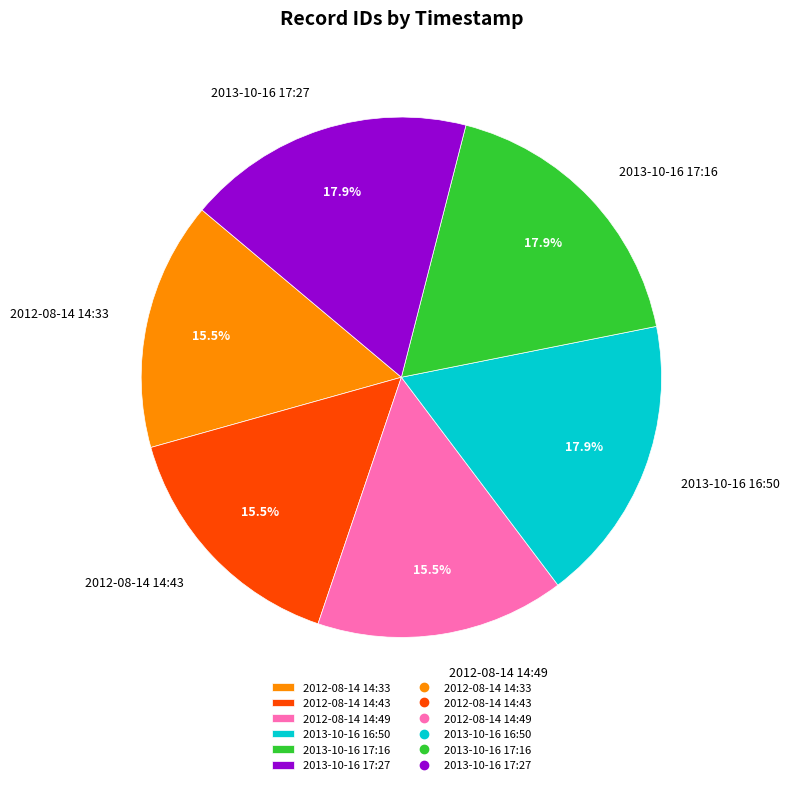

What is the ratio of the value at 2013-10-16 17:27 to the value at 2013-10-16 17:16?

1.0